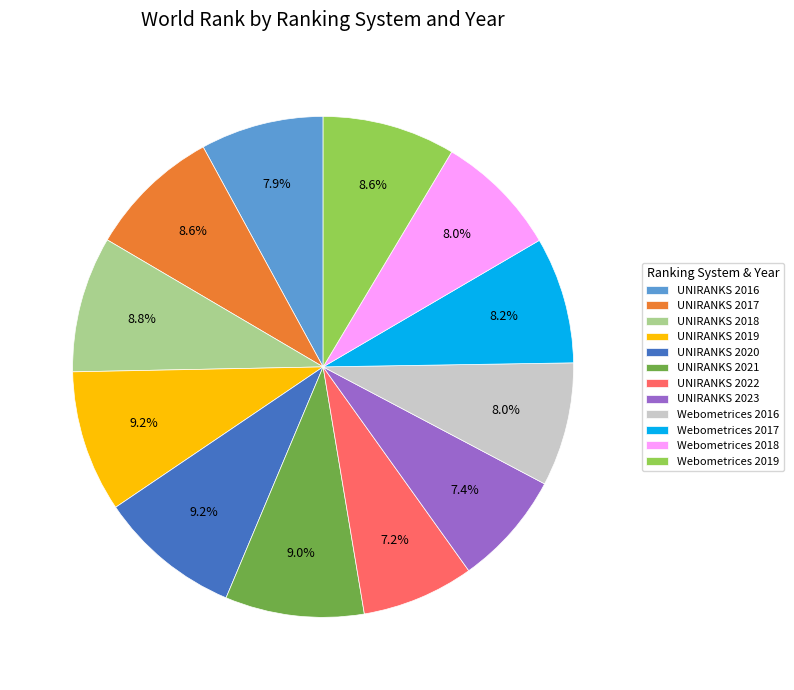

What is the ratio of the value at UNIRANKS 2021 to the value at UNIRANKS 2022?

1.2